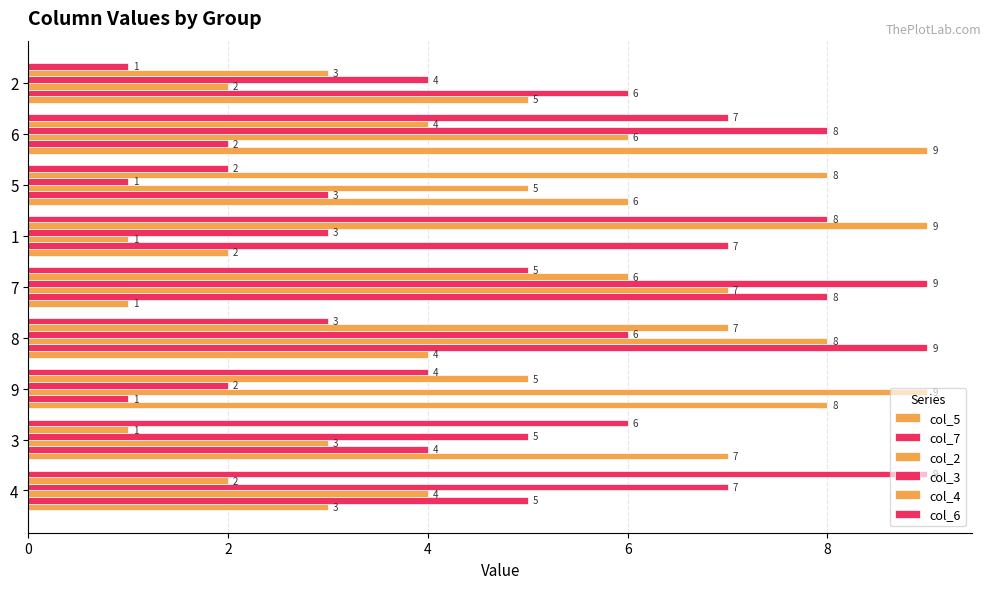

How many distinct data groups are displayed?

6